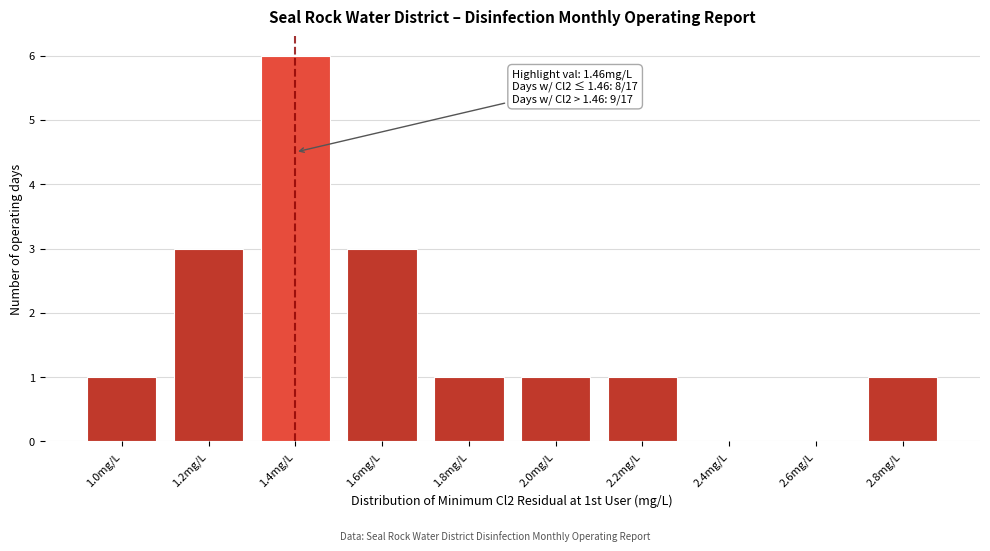

Reading left to right, transcribe all the data shown in this chart.

1.0mg/L=1	1.2mg/L=3	1.4mg/L=6	1.6mg/L=3	1.8mg/L=1	2.0mg/L=1	2.2mg/L=1	2.4mg/L=0	2.6mg/L=0	2.8mg/L=1